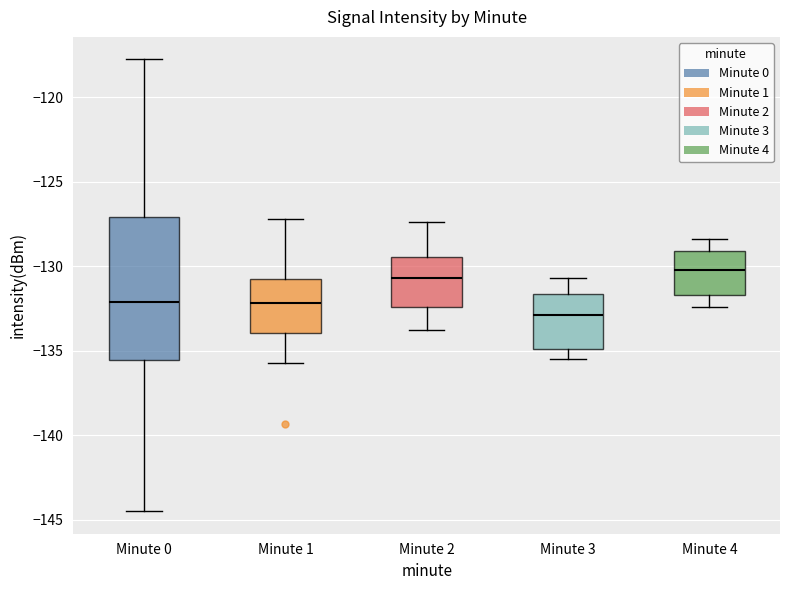

Reading left to right, transcribe this box plot: for each box, give where its median line is, the range the box spans, and where its two whiskers end, as read against the y-axis. The values are not printed on the chart, so give them approximately, as read against the axis.

Minute 0: median -132.0, box -135.5 to -127.0, whiskers -144.5 to -118.0
Minute 1: median -132.0, box -134.0 to -131.0, whiskers -135.5 to -127.0
Minute 2: median -130.5, box -132.5 to -129.5, whiskers -134.0 to -127.5
Minute 3: median -133.0, box -135.0 to -131.5, whiskers -135.5 to -130.5
Minute 4: median -130.0, box -131.5 to -129.0, whiskers -132.5 to -128.5